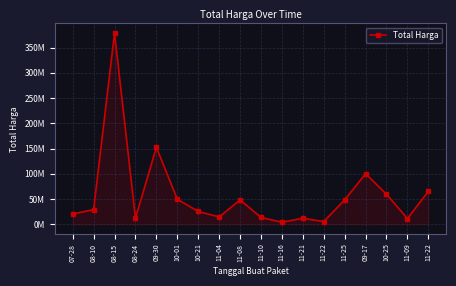

The chart shows a value of 14400000 at 11-04. True or false?

True